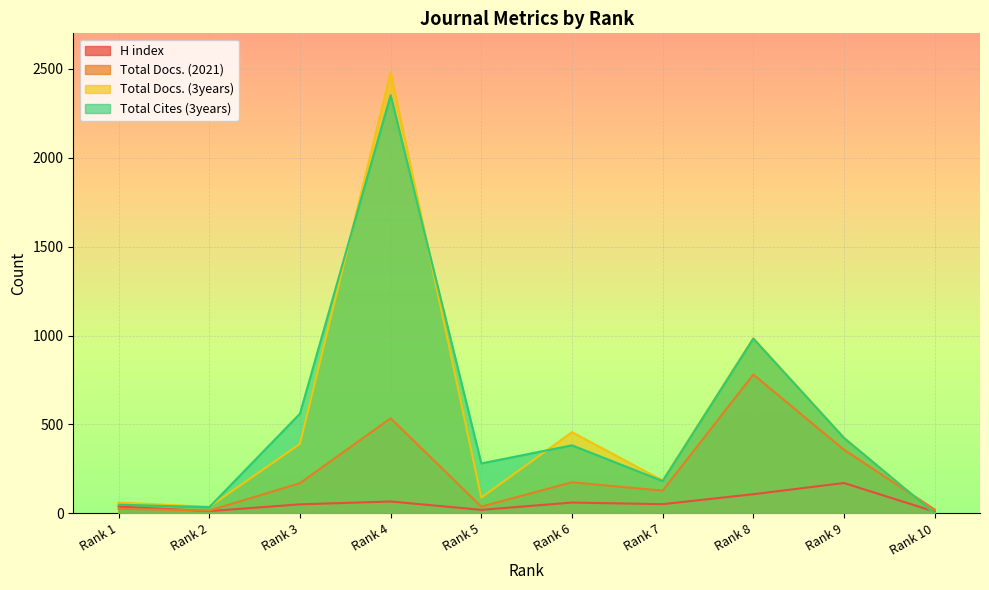

What is the total value across all series at Rank 1?

174